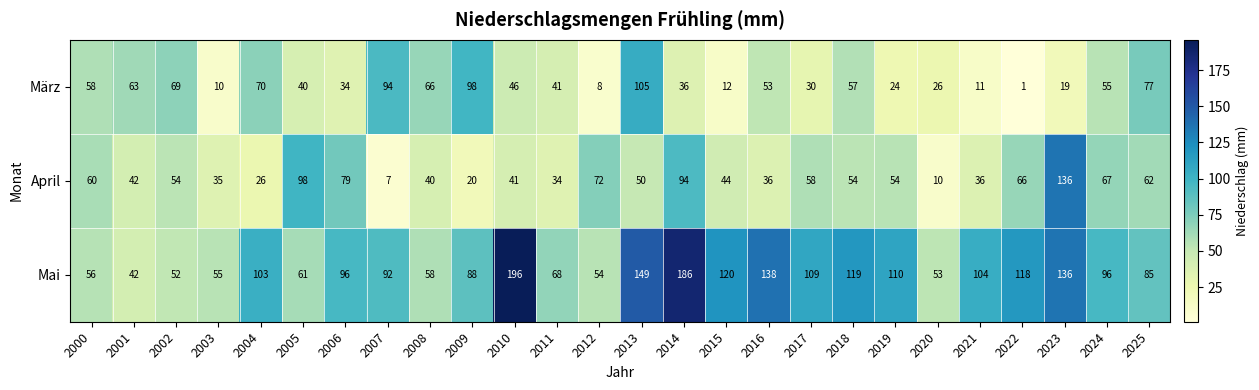

Which series has the largest range (max minus min)?

Mai